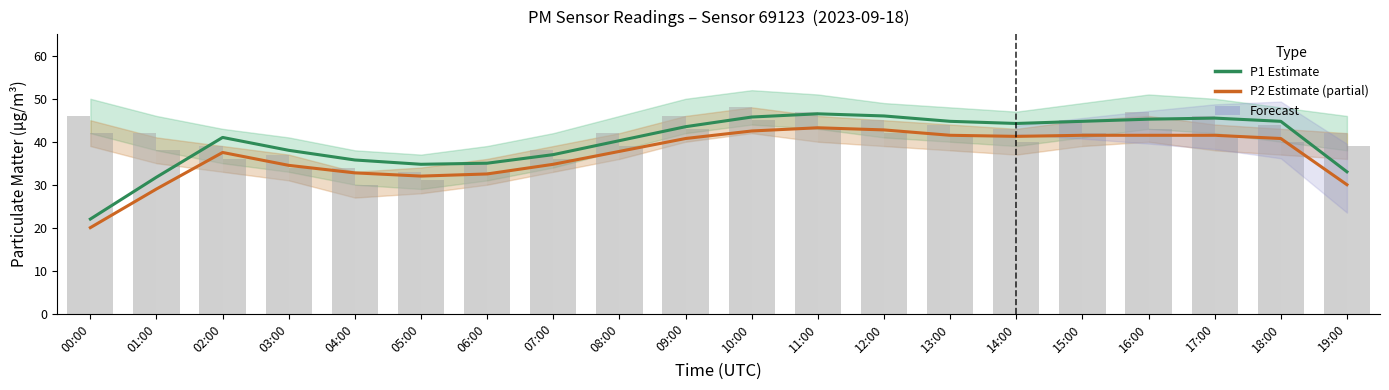

Reading left to right, extract all data points from this chart.

P1 (Estimate): 00:00=22.0	01:00=31.8	02:00=41.0	03:00=38.0	04:00=35.8	05:00=34.8	06:00=35.0	07:00=37.0	08:00=40.2	09:00=43.5	10:00=45.8	11:00=46.5	12:00=46.0	13:00=44.8	14:00=44.2	15:00=44.8	16:00=45.2	17:00=45.5	18:00=44.8	19:00=33.0
P2 (Estimate based on partial data): 00:00=20.0	01:00=29.0	02:00=37.5	03:00=34.5	04:00=32.8	05:00=32.0	06:00=32.5	07:00=34.8	08:00=37.8	09:00=40.8	10:00=42.5	11:00=43.2	12:00=42.8	13:00=41.5	14:00=41.2	15:00=41.5	16:00=41.5	17:00=41.5	18:00=40.8	19:00=30.0